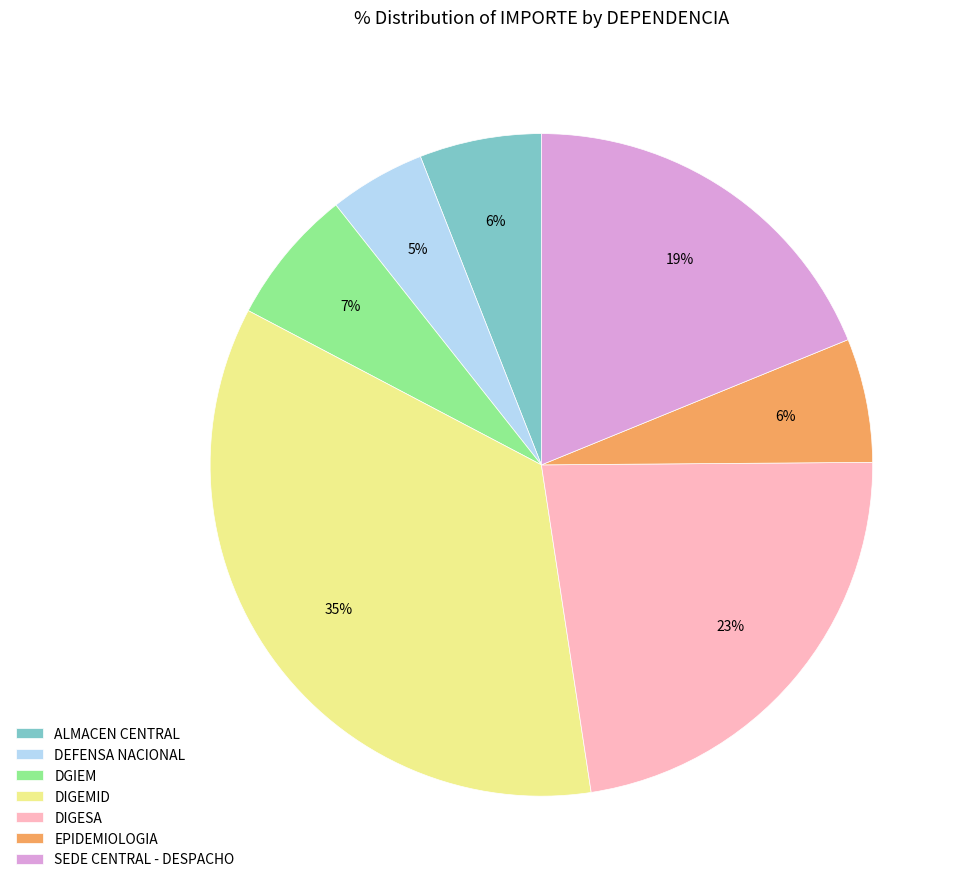

Count the number of slices in the pie.

7